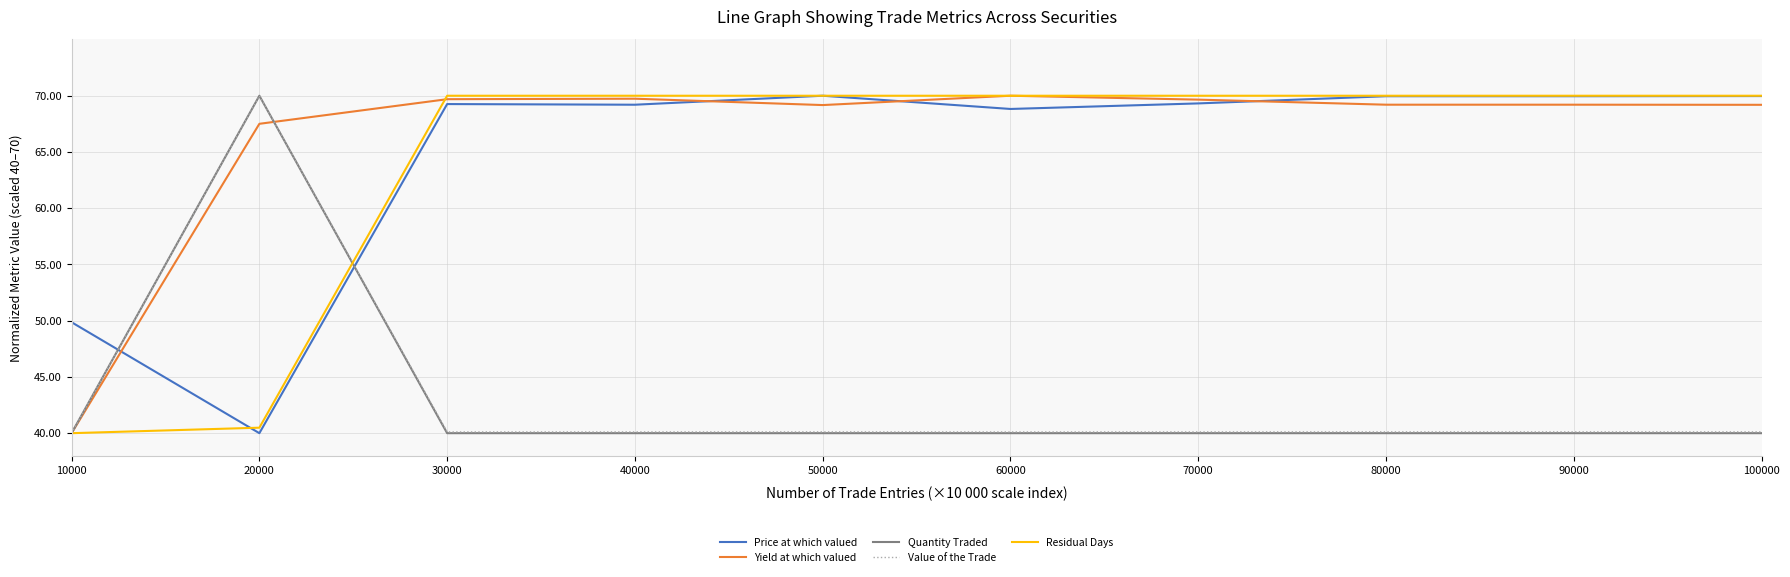

How many lines are shown in the chart?

5